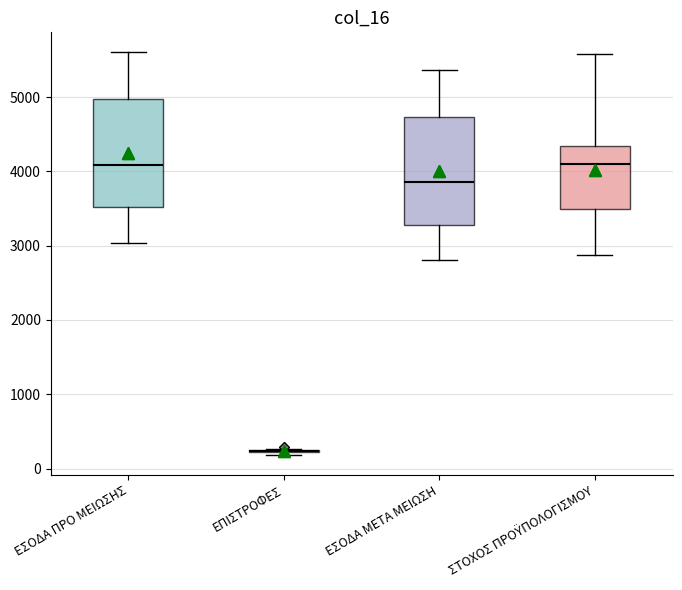

Reading left to right, transcribe this box plot: for each box, give where its median line is, the range the box spans, and where its two whiskers end, as read against the y-axis. The values are not printed on the chart, so give them approximately, as read against the axis.

ΕΣΟΔΑ ΠΡΟ ΜΕΙΩΣΗΣ: median 4100, box 3500 to 5000, whiskers 3000 to 5600
ΕΠΙΣΤΡΟΦΕΣ: box collapsed to a line at 200, whiskers 200 to 300
ΕΣΟΔΑ ΜΕΤΑ ΜΕΙΩΣΗ: median 3900, box 3300 to 4700, whiskers 2800 to 5400
ΣΤΟΧΟΣ ΠΡΟΫΠΟΛΟΓΙΣΜΟΥ: median 4100, box 3500 to 4300, whiskers 2900 to 5600